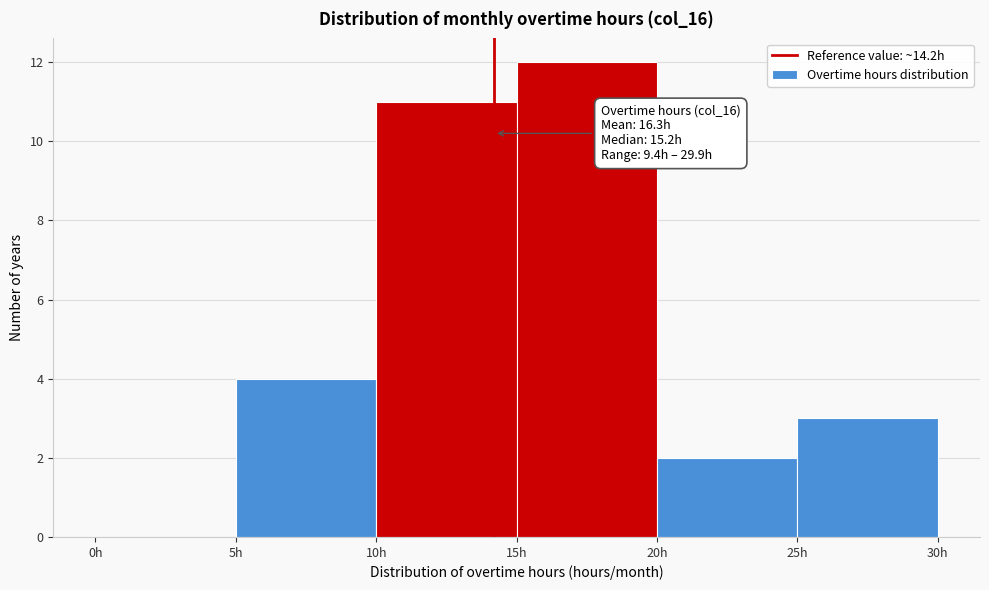

Over which range of the x-axis is the bar tallest?

15 to 20